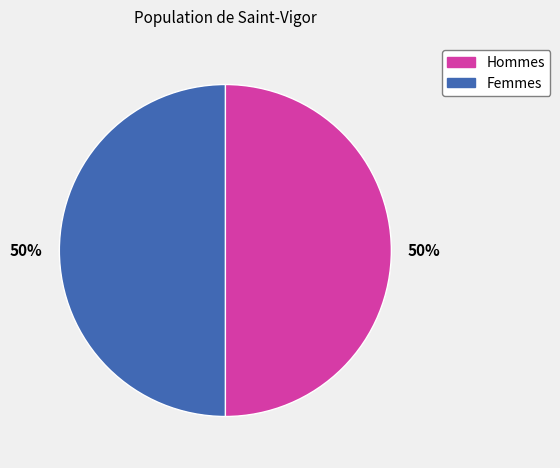

To the nearest percent, what is the difference between the largest and smallest slice percentages?

0%